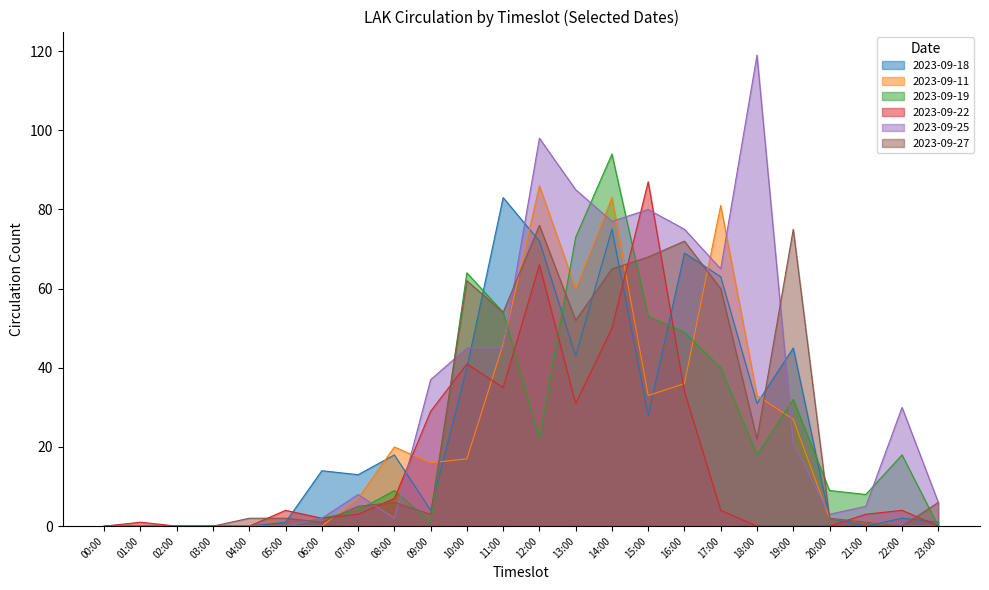

The value of 2023-09-25 at 22:00 is 30. True or false?

True